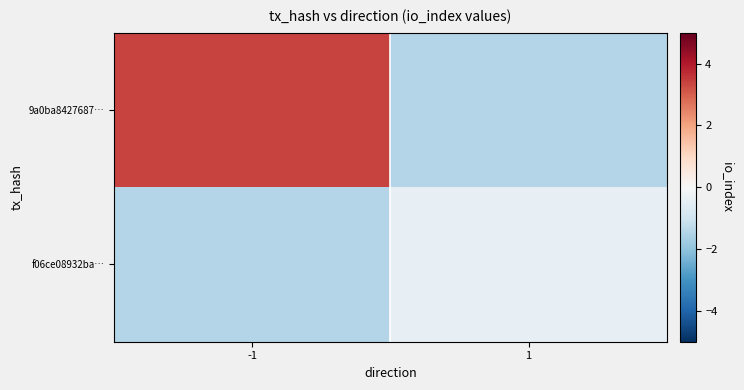

What is the spread (max minus min) of values at 1?

1.1